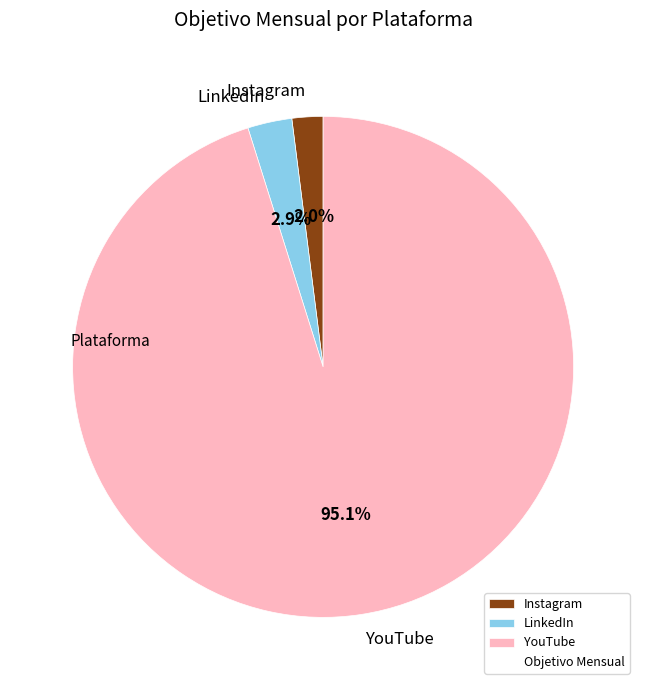

Is it true that LinkedIn is 3% of the pie?

True